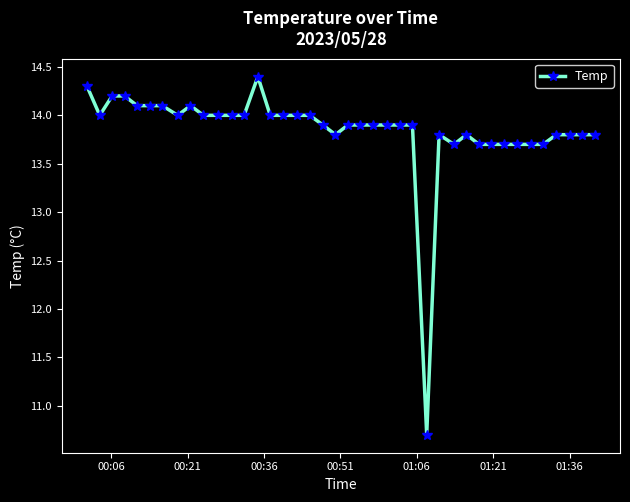

Reading left to right, list all the values displayed in this chart.

14.3	14.0	14.2	14.2	14.1	14.1	14.1	14.0	14.1	14.0	14.0	14.0	14.0	14.4	14.0	14.0	14.0	14.0	13.9	13.8	13.9	13.9	13.9	13.9	13.9	13.9	10.7	13.8	13.7	13.8	13.7	13.7	13.7	13.7	13.7	13.7	13.8	13.8	13.8	13.8